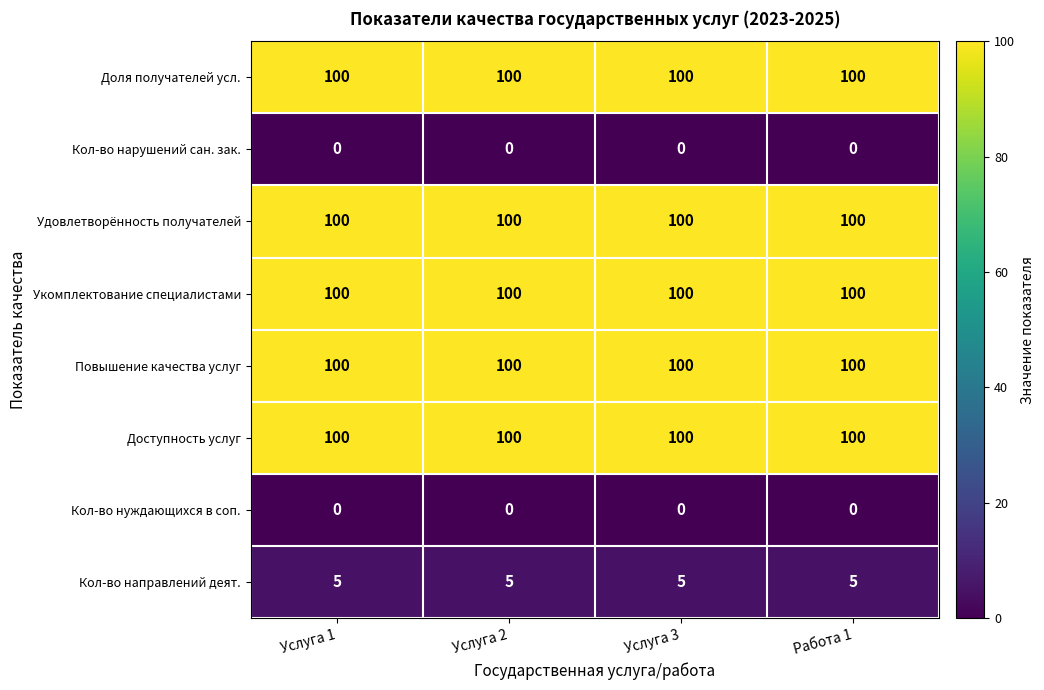

True or false: Укомплектование специалистами has a value of 179 at Услуга 2.

False